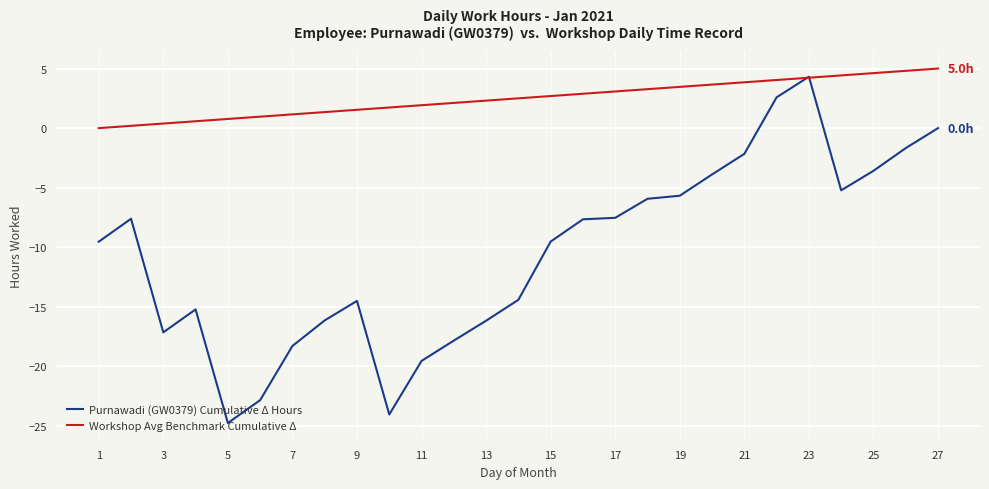

What is the sum of all Workshop Avg Benchmark Cumulative Δ values?

67.5